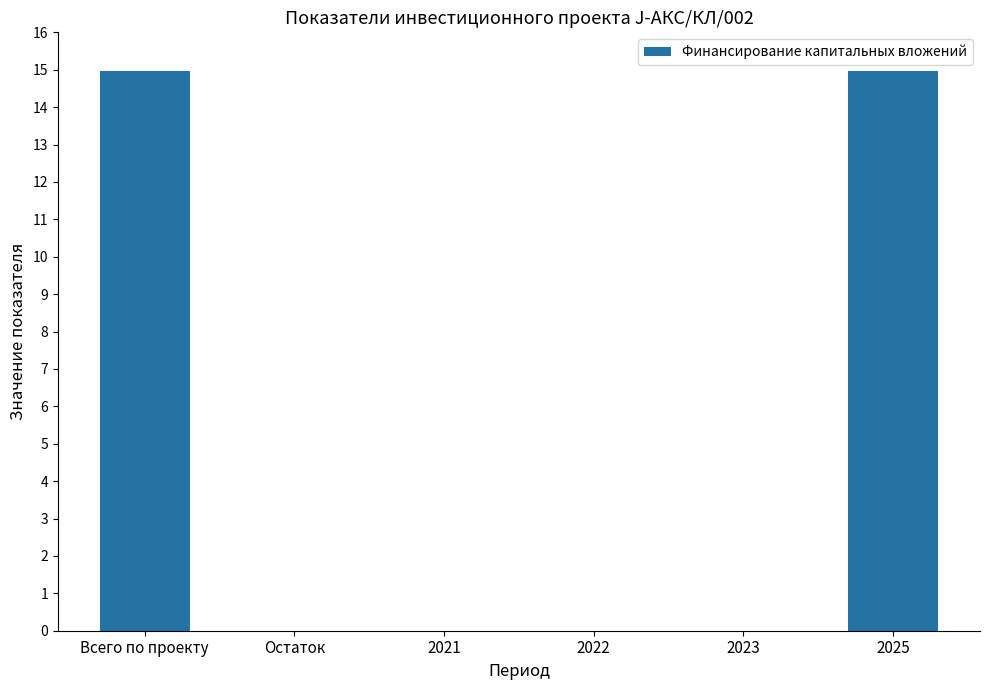

The chart shows a value of 15.0 at Всего по проекту. True or false?

True